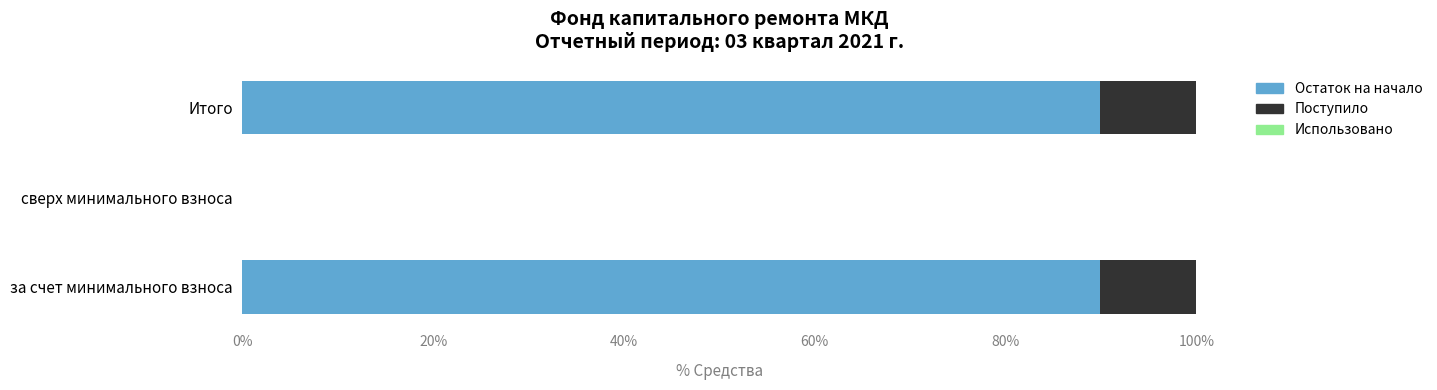

The Остаток на начало series shows 118.7 at Итого. True or false?

False